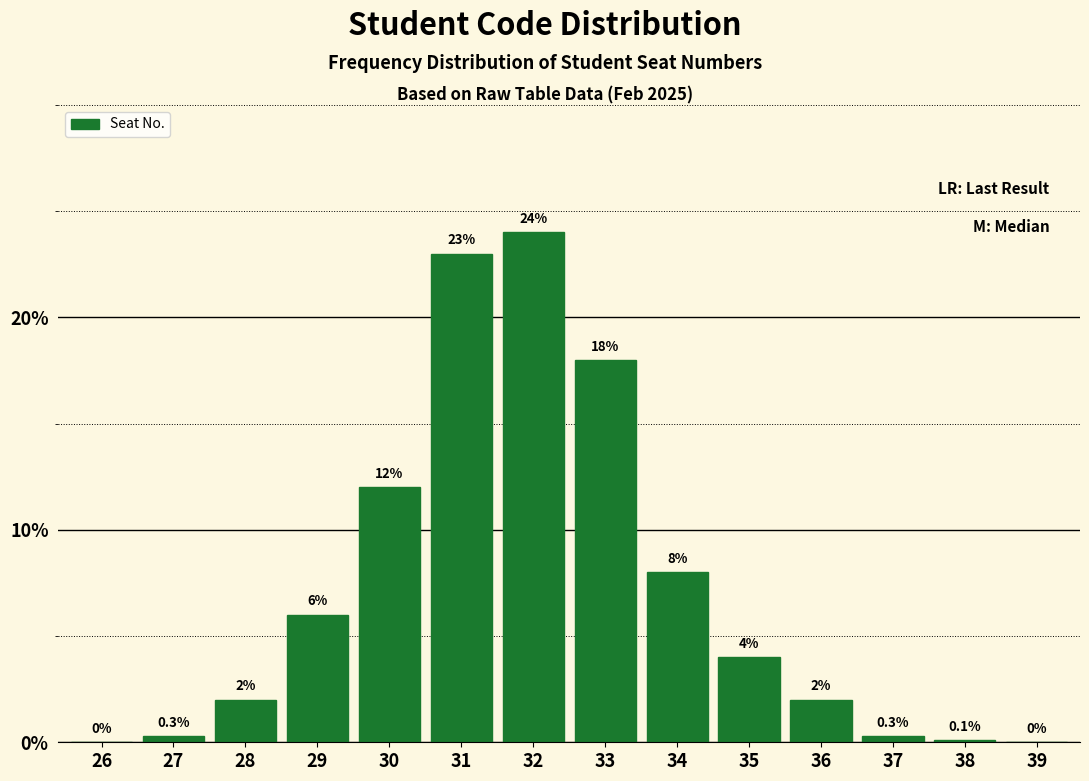

Reading left to right, transcribe all the data shown in this chart.

26=0.0	27=0.3	28=2.0	29=6.0	30=12.0	31=23.0	32=24.0	33=18.0	34=8.0	35=4.0	36=2.0	37=0.3	38=0.1	39=0.0